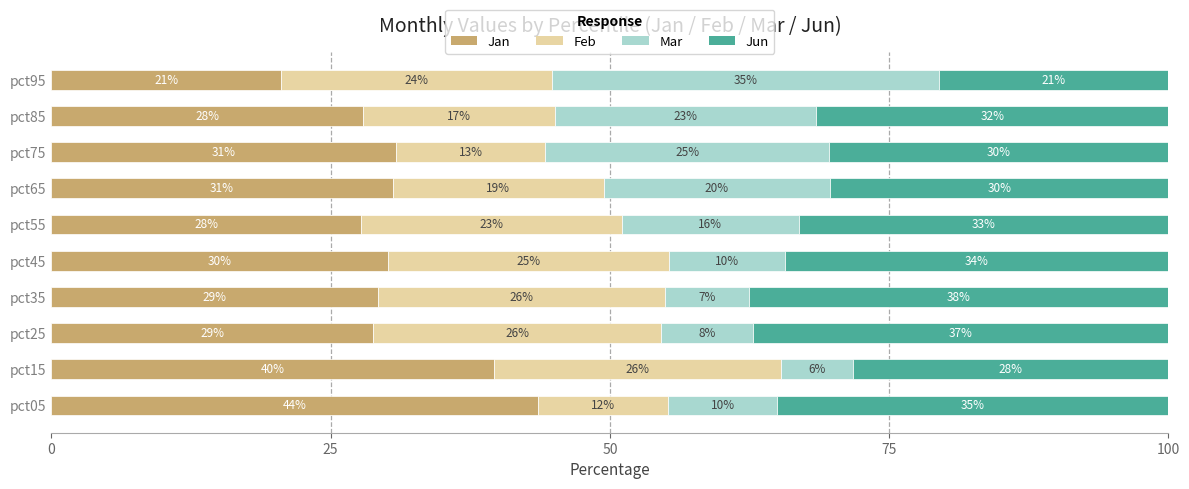

List the series in order of their peak value, highest first.

Jan, Jun, Mar, Feb